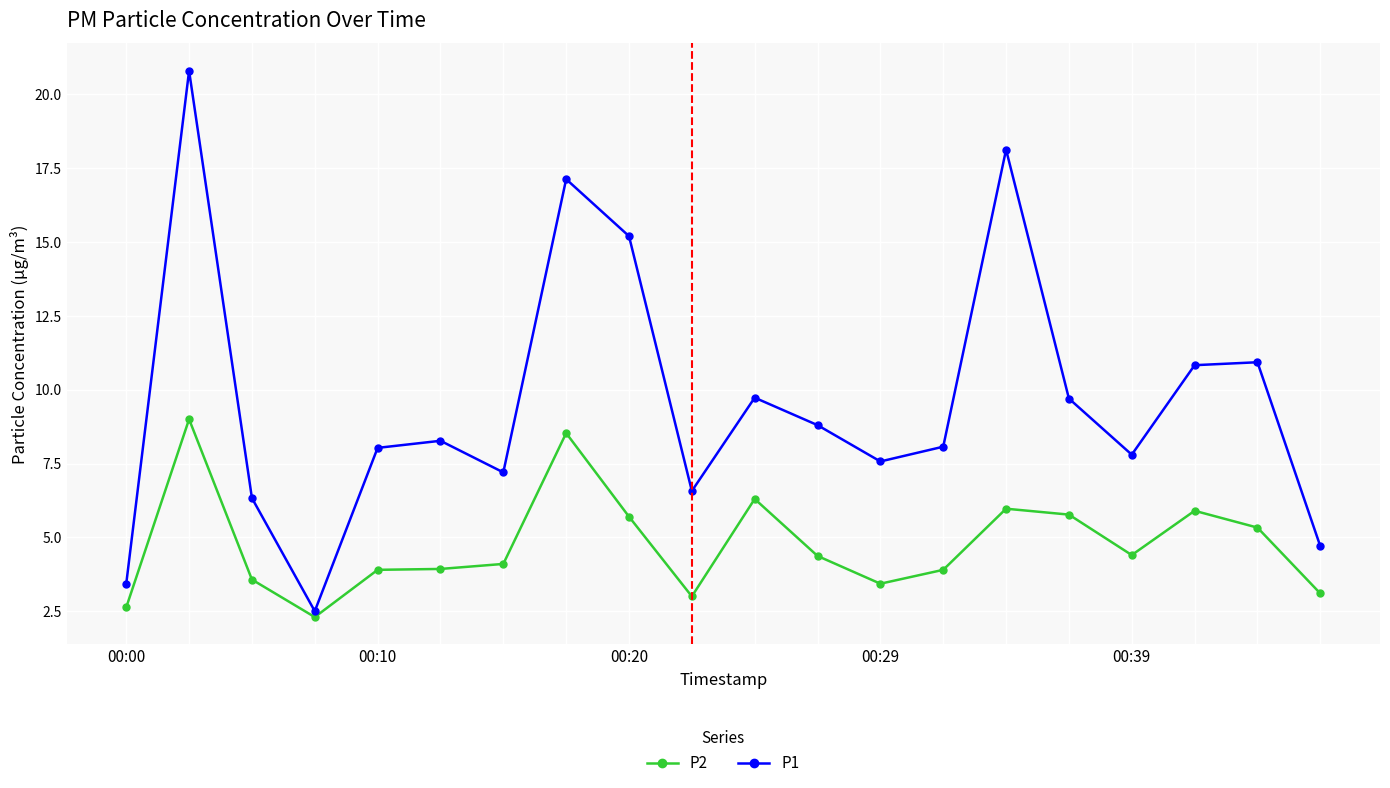

Rank the series by their maximum value, from highest to lowest.

P1, P2